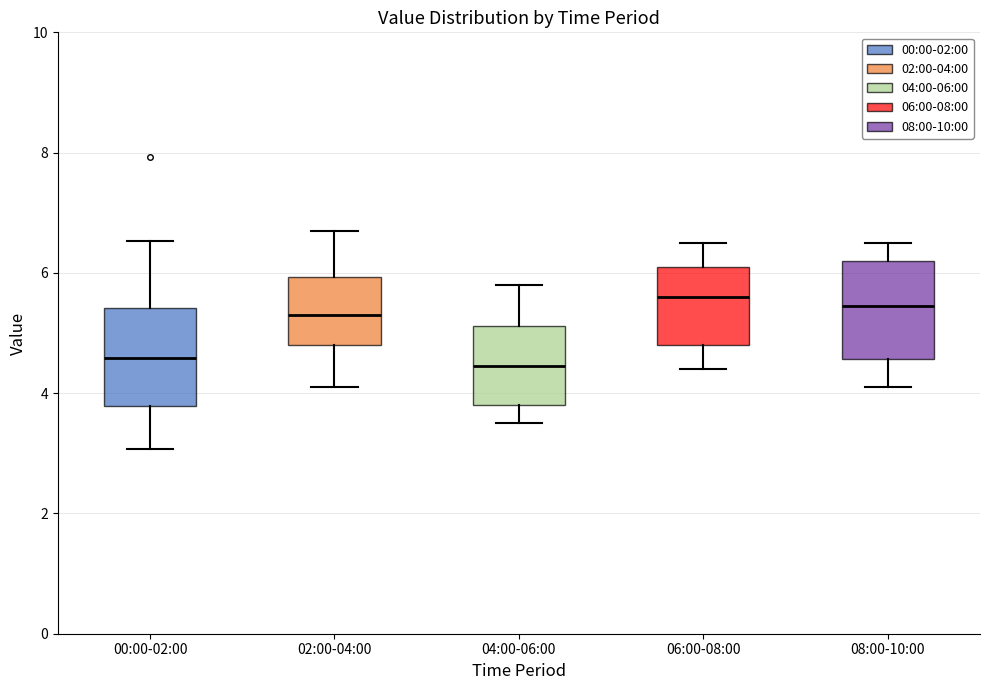

Reading left to right, transcribe this box plot: for each box, give where its median line is, the range the box spans, and where its two whiskers end, as read against the y-axis. The values are not printed on the chart, so give them approximately, as read against the axis.

00:00-02:00: median 4.6, box 3.8 to 5.4, whiskers 3.0 to 6.6
02:00-04:00: median 5.4, box 4.8 to 6.0, whiskers 4.2 to 6.8
04:00-06:00: median 4.4, box 3.8 to 5.2, whiskers 3.6 to 5.8
06:00-08:00: median 5.6, box 4.8 to 6.2, whiskers 4.4 to 6.6
08:00-10:00: median 5.4, box 4.6 to 6.2, whiskers 4.2 to 6.6